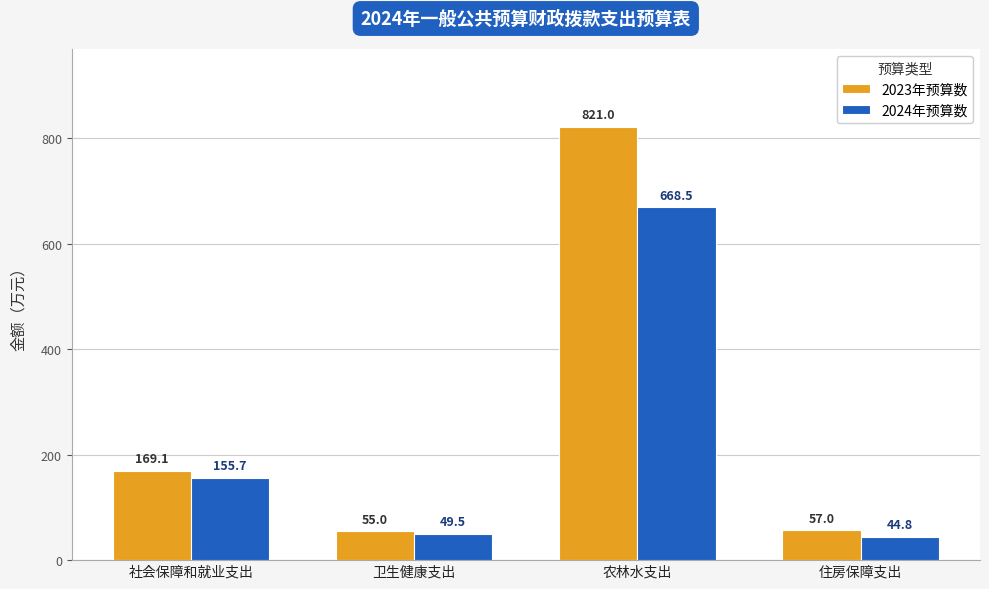

What is the sum of all 2024年预算数 values?

918.5